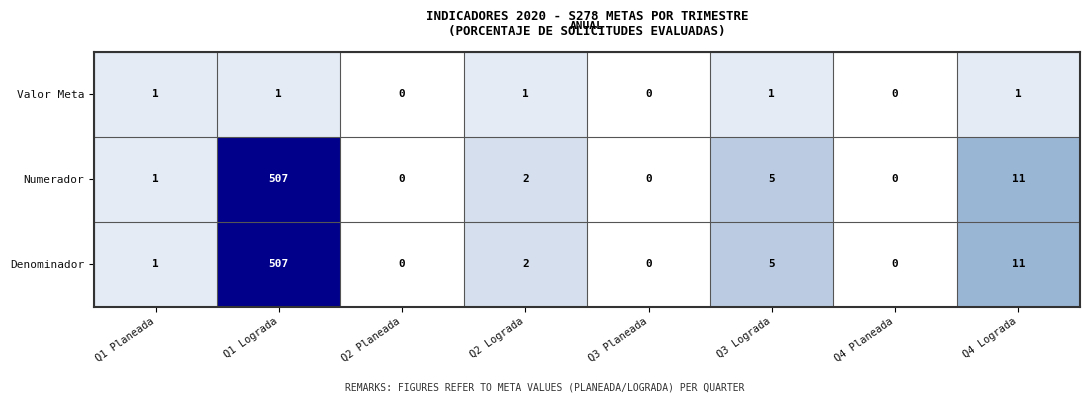

What is the spread (max minus min) of values at Q4 Lograda?

10